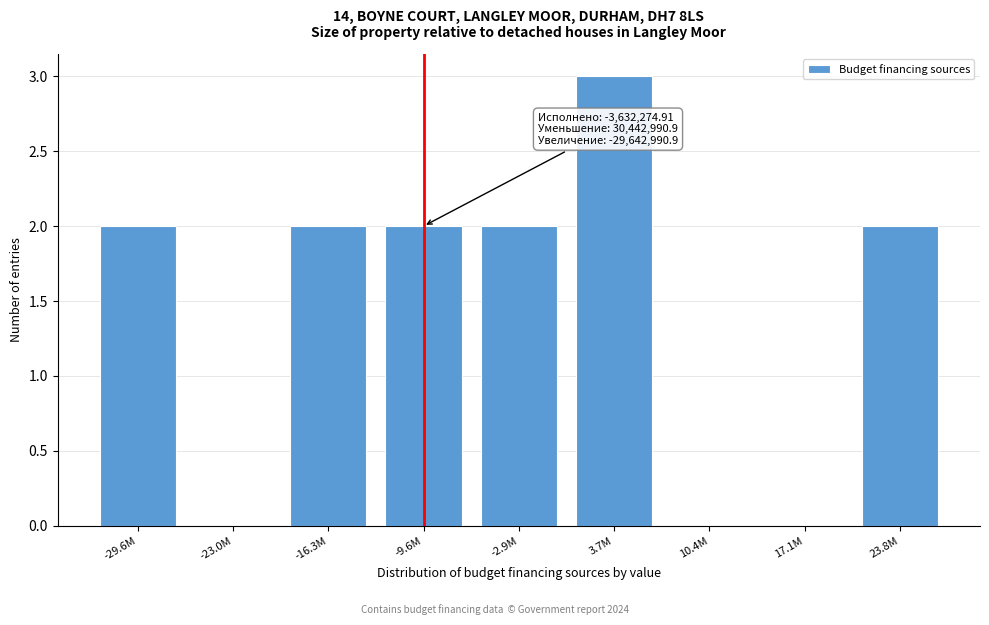

Reading left to right, transcribe all the data shown in this chart.

-29.6M=2	-23.0M=0	-16.3M=2	-9.6M=2	-2.9M=2	3.7M=3	10.4M=0	17.1M=0	23.8M=2